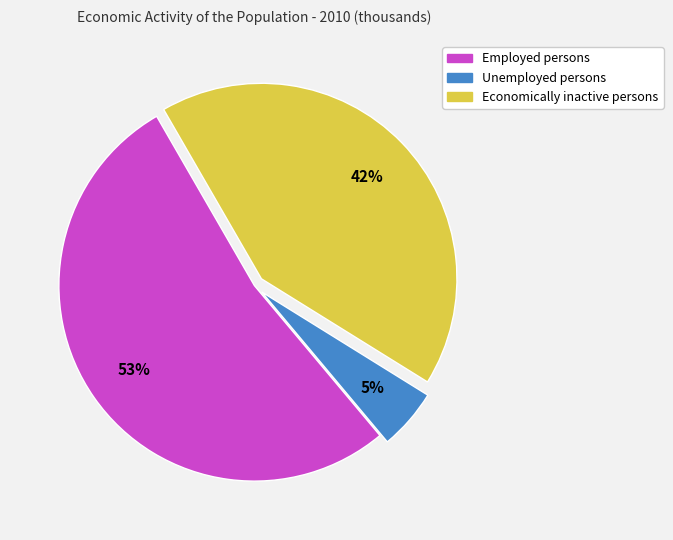

Which category has the biggest portion of the pie?

Employed persons